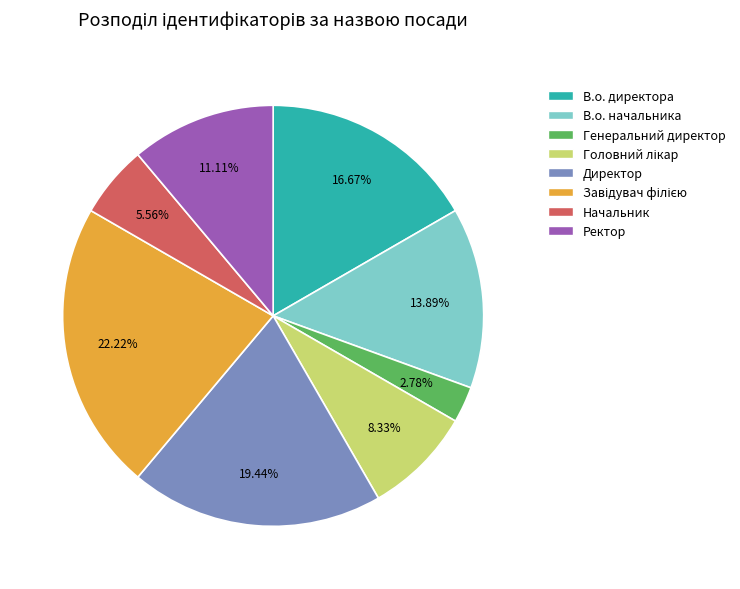

Is there any slice that represents more than half of the pie?

No